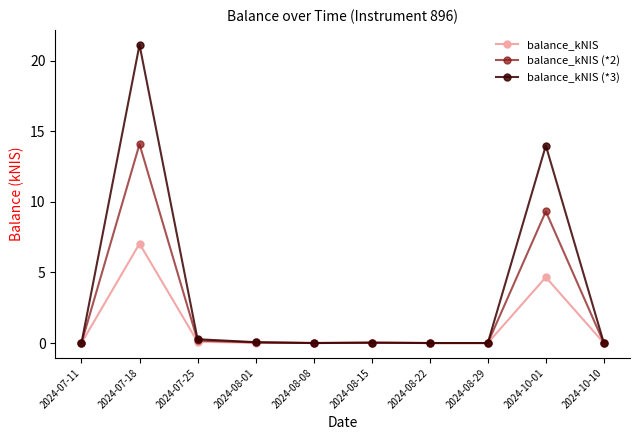

Is this an area chart (filled region under the line)?

No